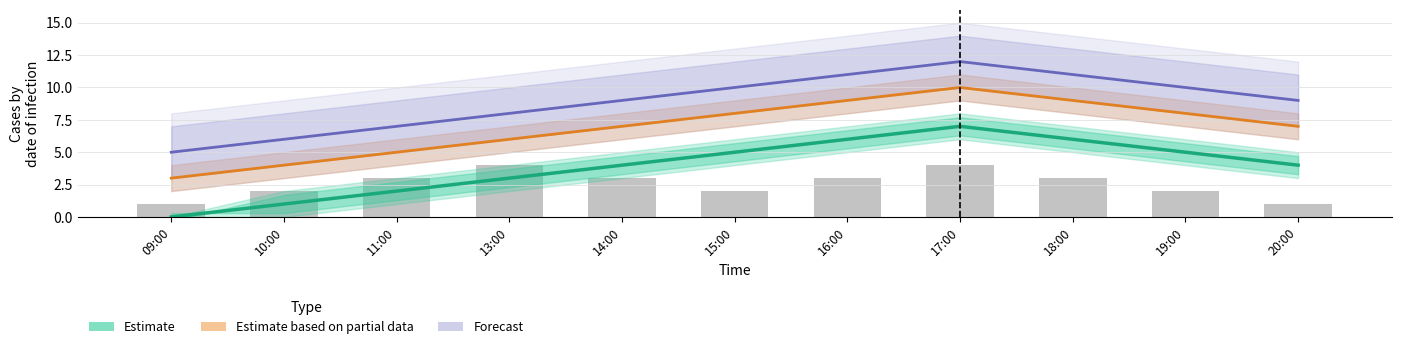

Count the number of categories in the chart.

11